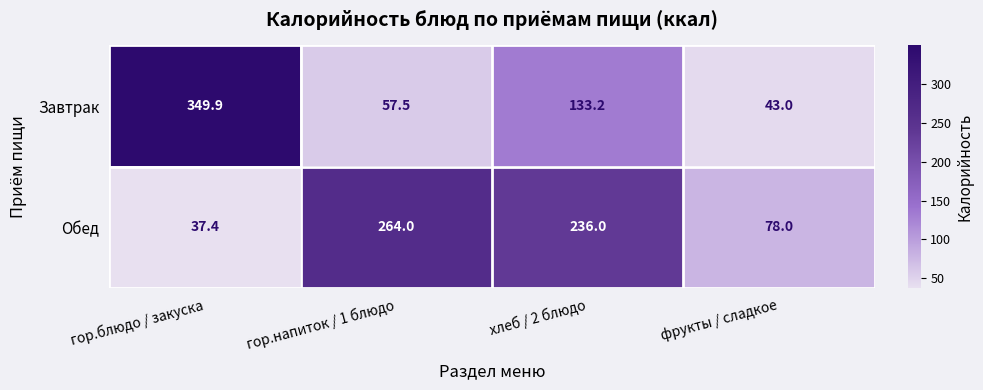

Reading left to right, list all the values displayed in this chart.

Завтрак: гор.блюдо / закуска=349.9	гор.напиток / 1 блюдо=57.5	хлеб / 2 блюдо=133.2	фрукты / сладкое=43.0
Обед: гор.блюдо / закуска=37.4	гор.напиток / 1 блюдо=264.0	хлеб / 2 блюдо=236.0	фрукты / сладкое=78.0